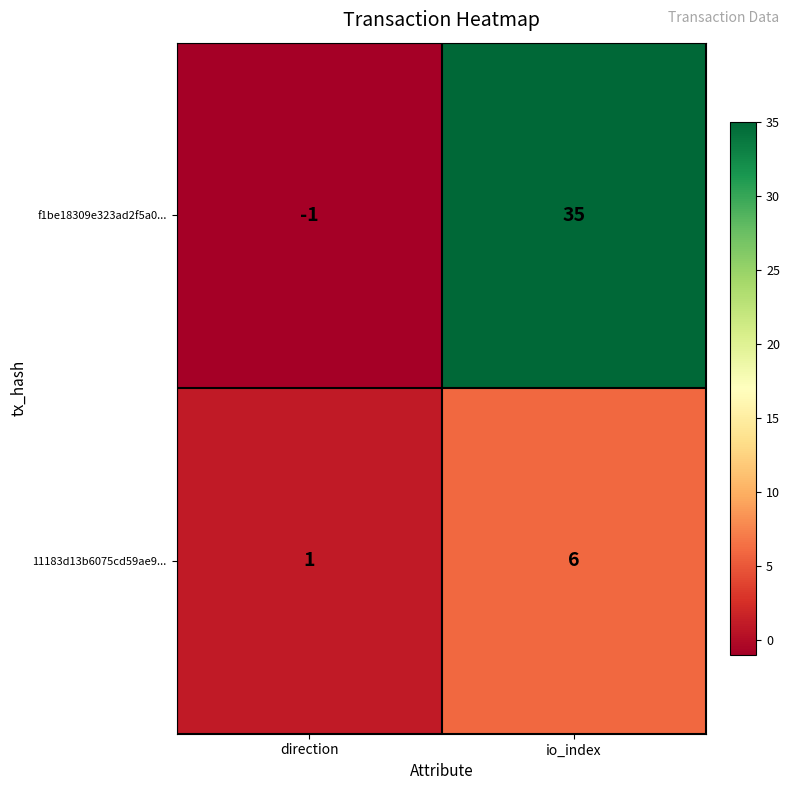

Is it true that 11183d13b6075cd59ae9... equals 3 at io_index?

False